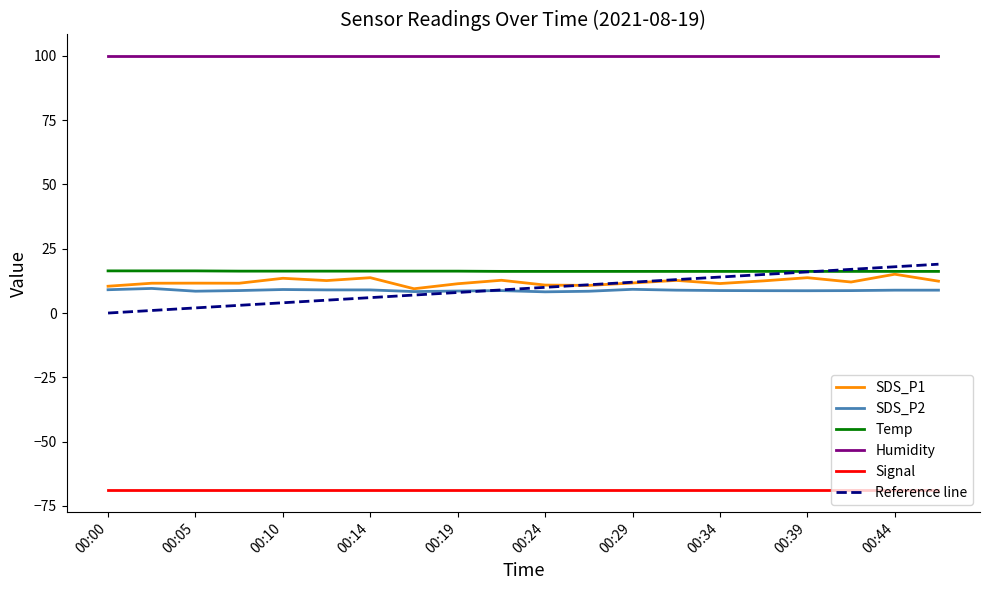

Which series has the largest range (max minus min)?

Reference line